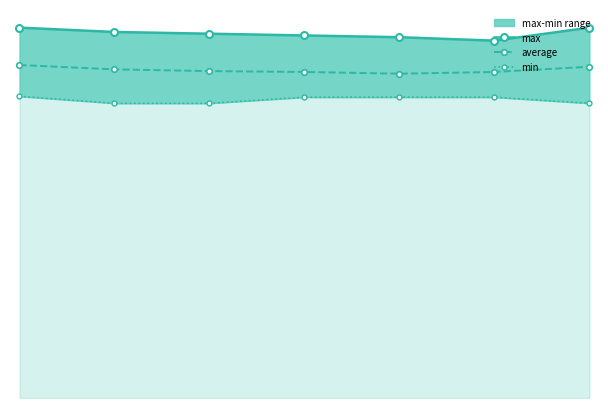

Where is max nearest to the value 0?

5